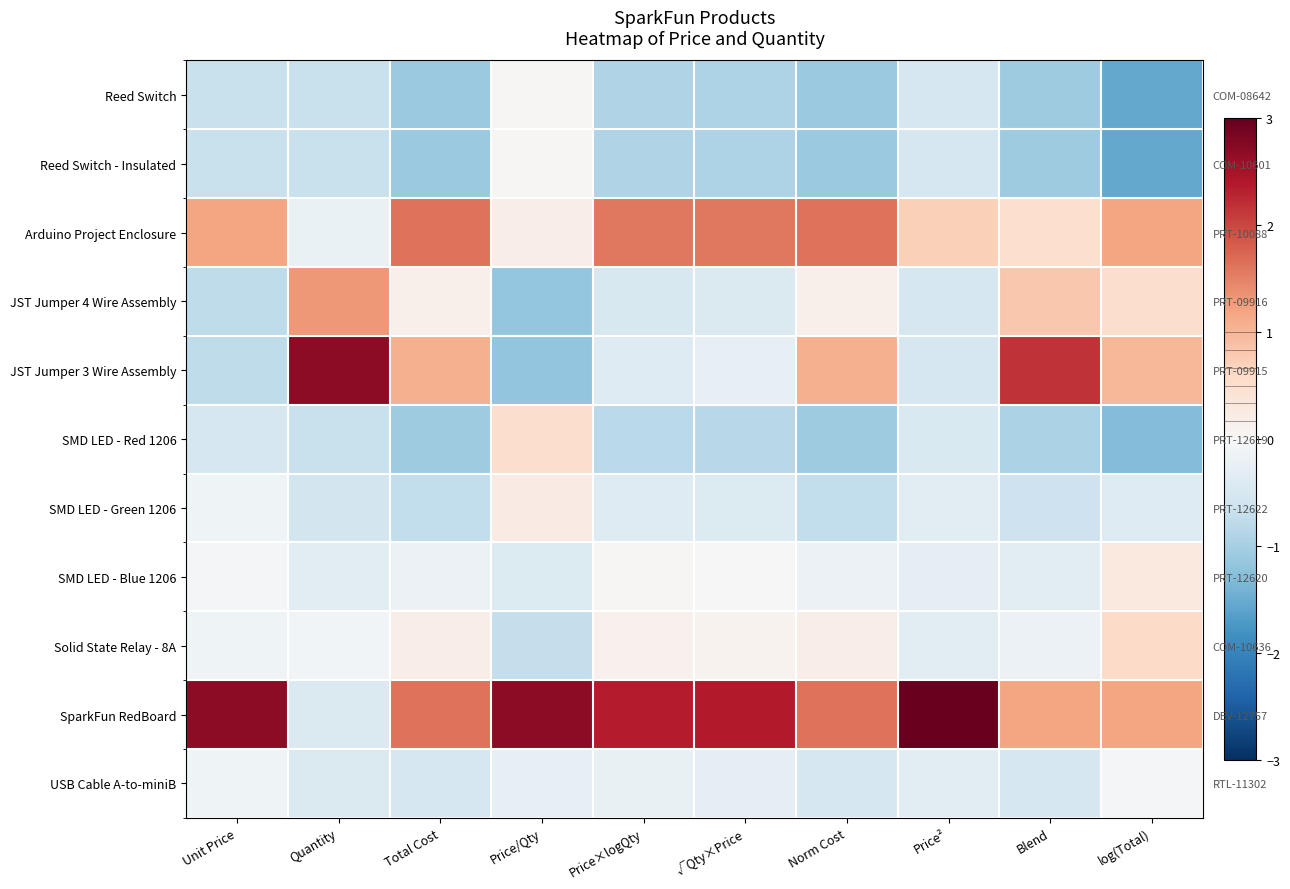

Which category has the highest value across all series?

Price²